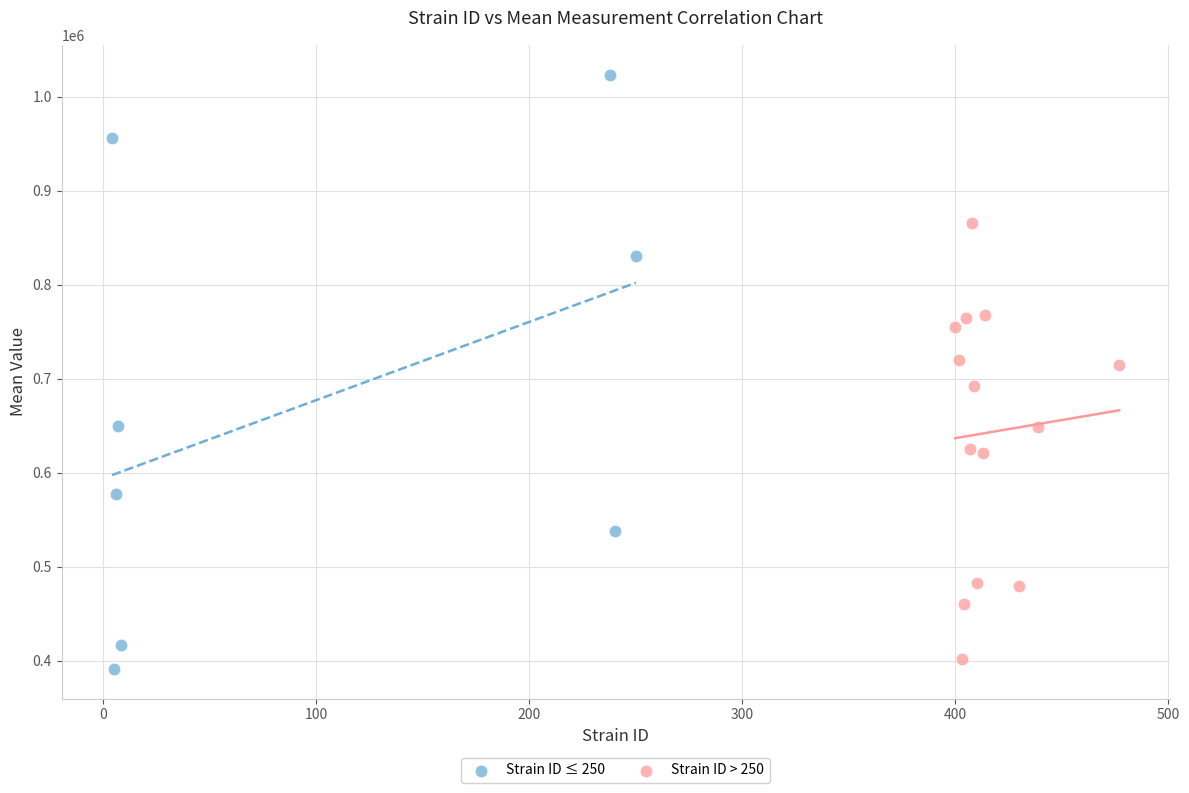

Which series has the largest Y range (max minus min)?

Strain ID ≤ 250